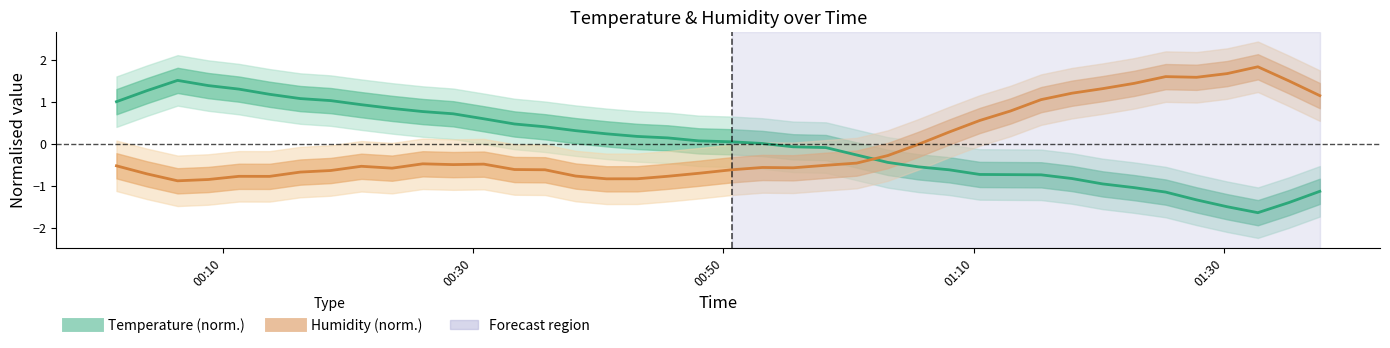

Reading left to right, list all the values displayed in this chart.

Temperature (norm.): 1.0	1.3	1.5	1.4	1.3	1.2	1.1	1.0	0.9	0.8	0.8	0.7	0.6	0.5	0.4	0.3	0.2	0.2	0.1	0.1	0.0	0.0	-0.1	-0.1	-0.3	-0.4	-0.6	-0.6	-0.7	-0.7	-0.7	-0.8	-1.0	-1.0	-1.2	-1.3	-1.5	-1.6	-1.4	-1.1
Humidity (norm.): -0.5	-0.7	-0.9	-0.9	-0.8	-0.8	-0.7	-0.6	-0.5	-0.6	-0.5	-0.5	-0.5	-0.6	-0.6	-0.8	-0.8	-0.8	-0.8	-0.7	-0.6	-0.6	-0.6	-0.5	-0.5	-0.3	-0.0	0.3	0.6	0.8	1.0	1.2	1.3	1.4	1.6	1.6	1.7	1.8	1.5	1.1